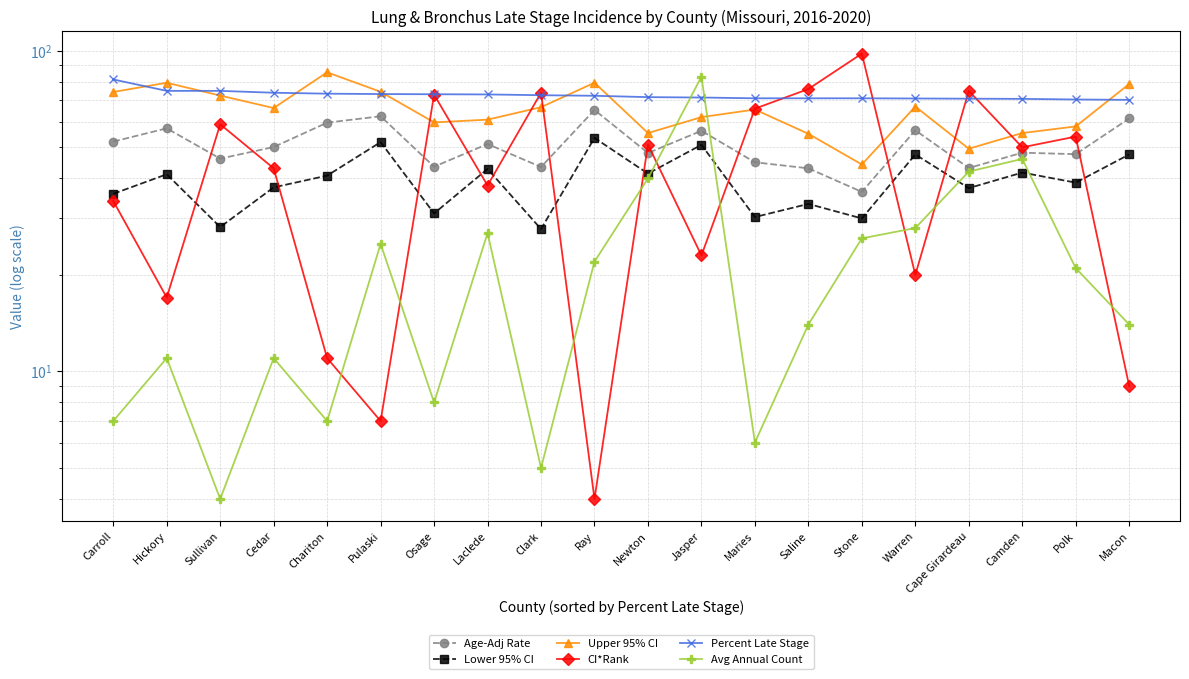

At Maries, list the series in order from largest to smallest.

Percent Late Stage, CI*Rank, Upper 95% CI, Age-Adj Rate, Lower 95% CI, Avg Annual Count